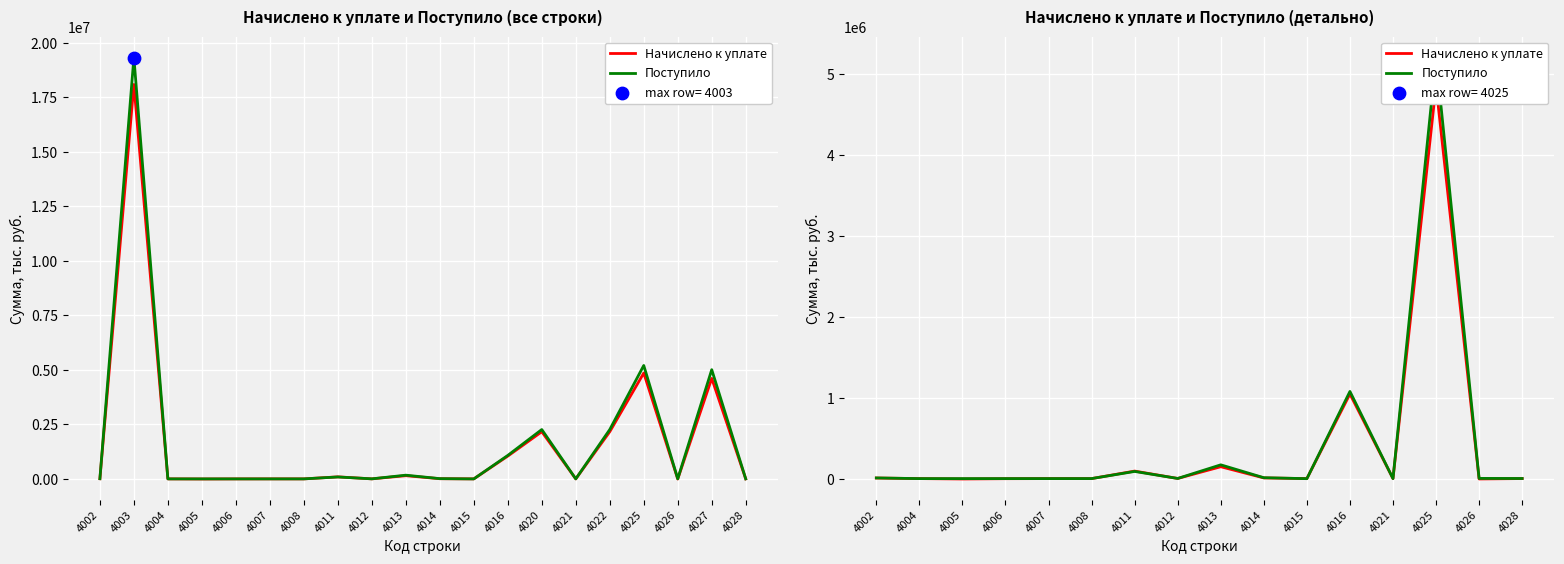

Which series reaches the minimum Y coordinate?

Начислено к уплате